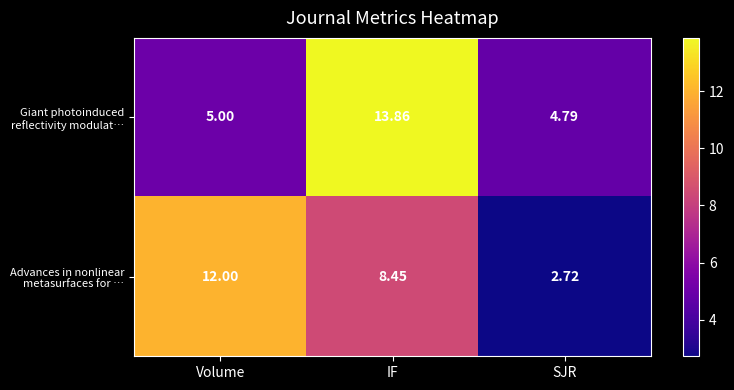

At which category is the sum across all series the highest?

IF